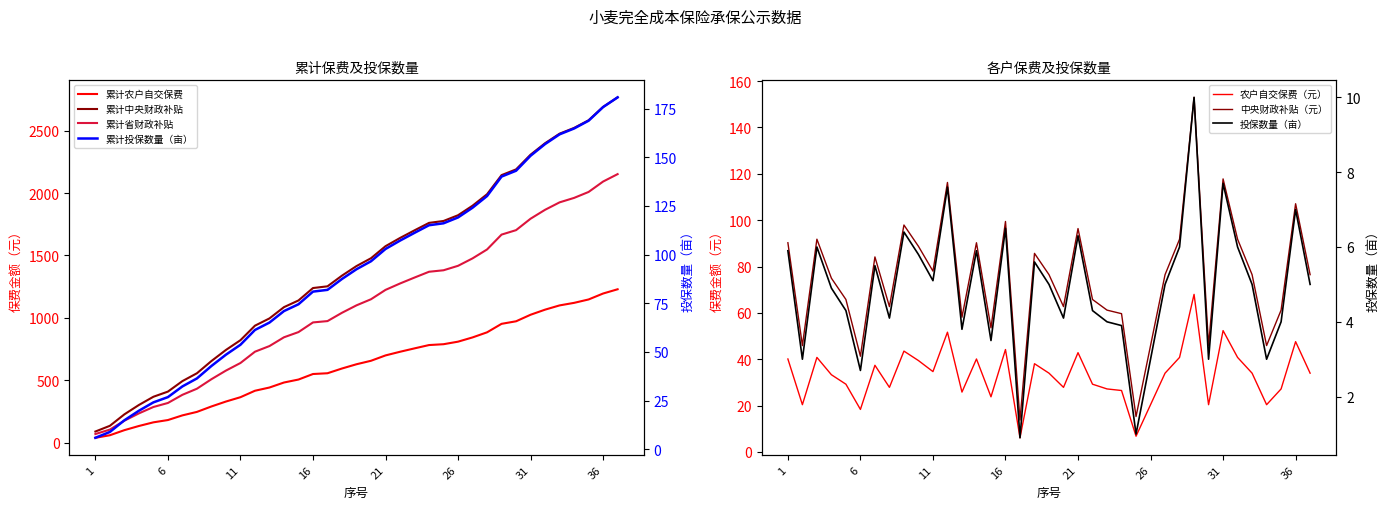

Where is the first local minimum for 投保数量（亩）?

2